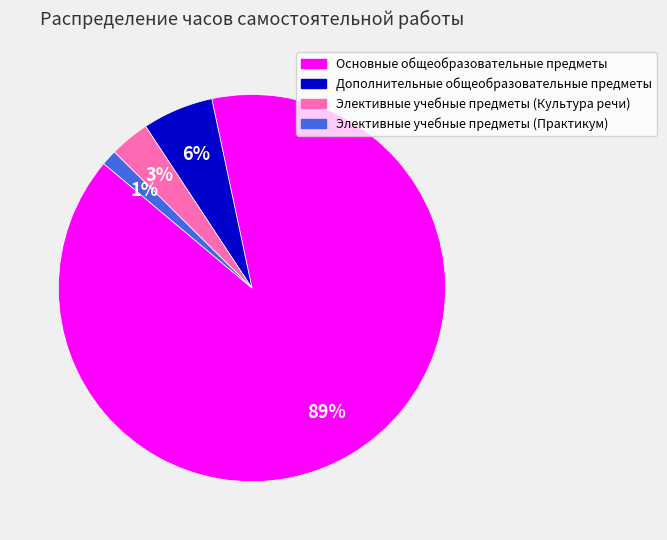

Is the sum of Элективные учебные предметы (Культура речи) and Дополнительные общеобразовательные предметы greater than half?

No